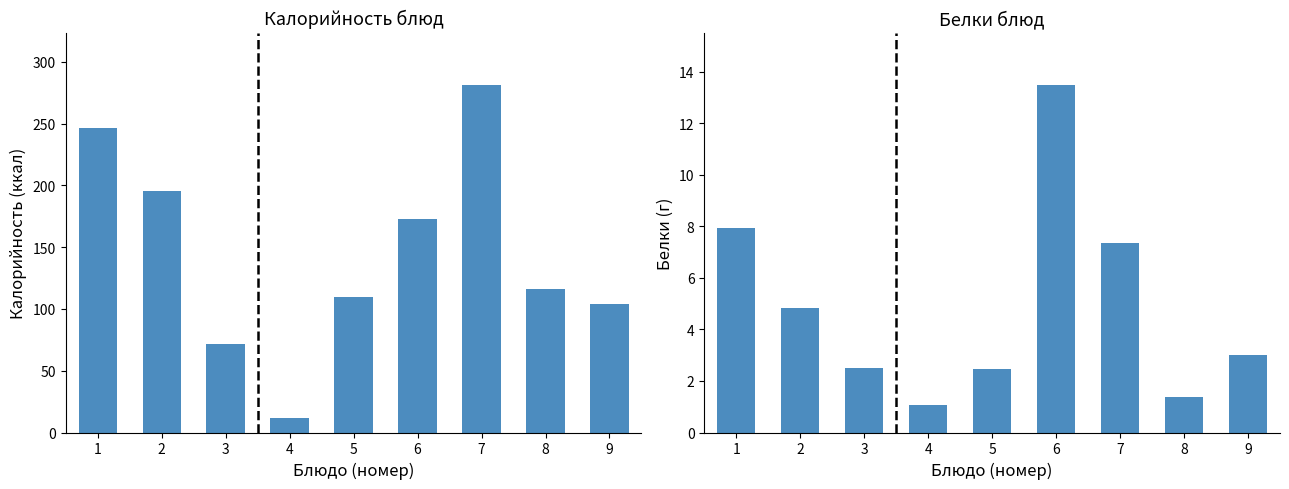

The value of Белки at 2 is 8.2. True or false?

False